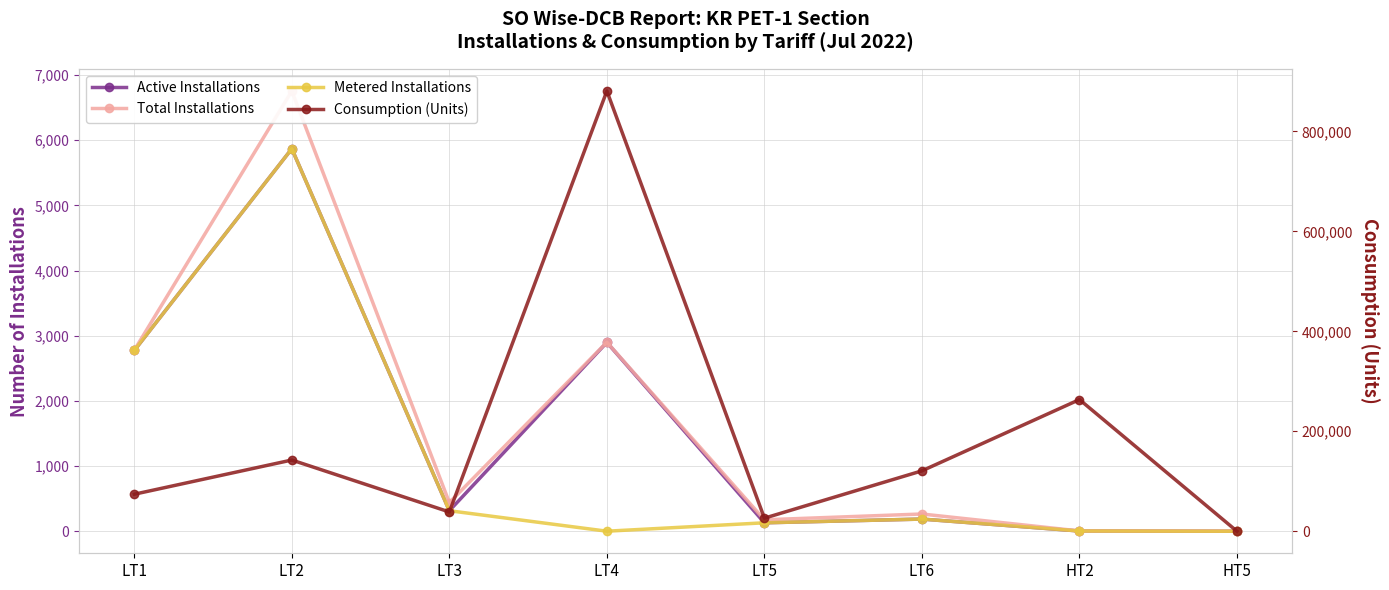

What is the total value across all series at LT4?

886584